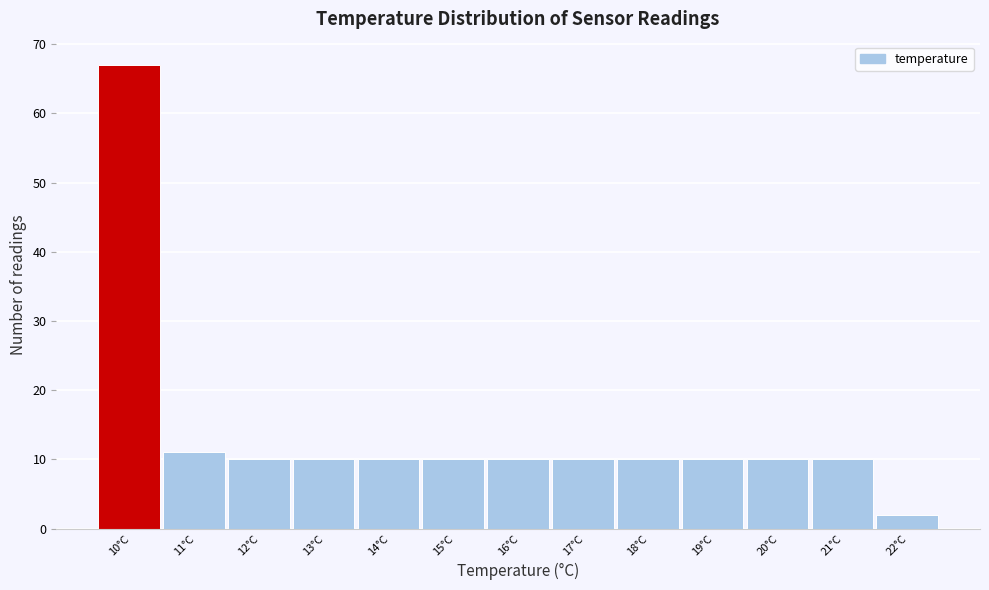

Reading right to left, transcribe all the data shown in this chart.

2	10	10	10	10	10	10	10	10	10	10	11	67